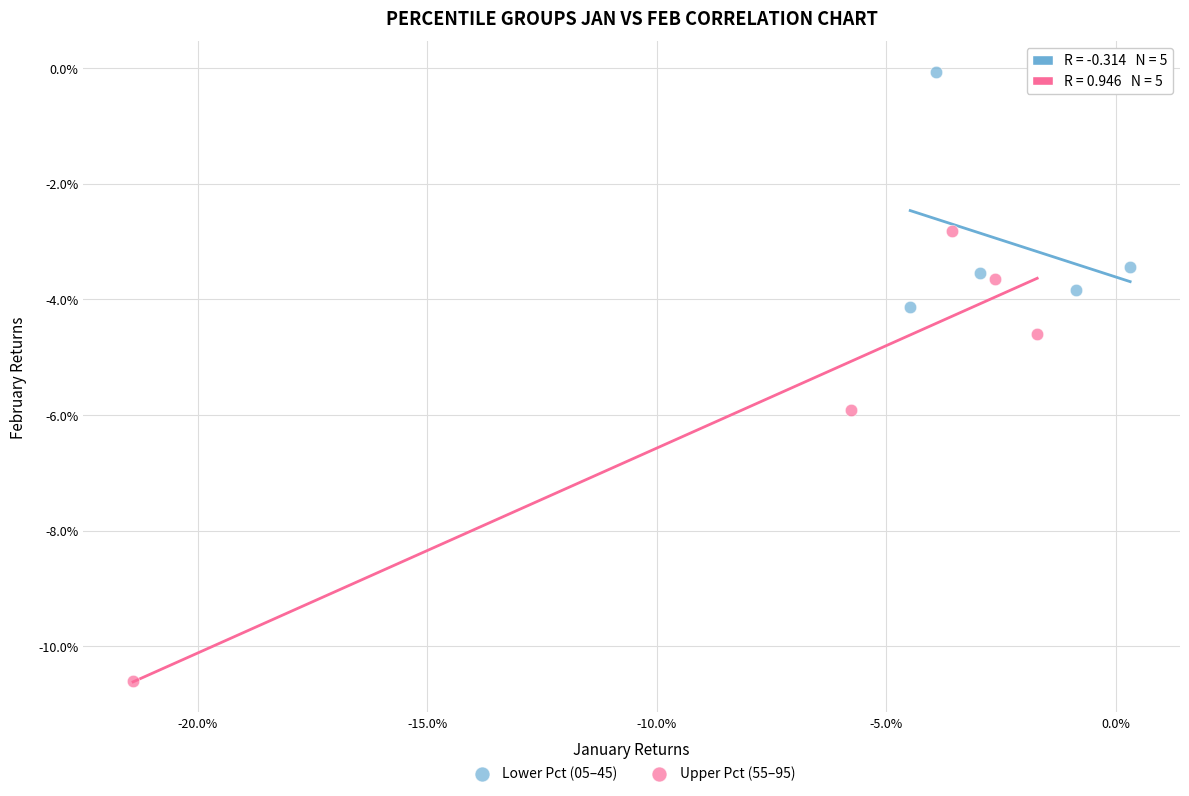

Which series contains the highest Y value?

Lower Pct (05–45)